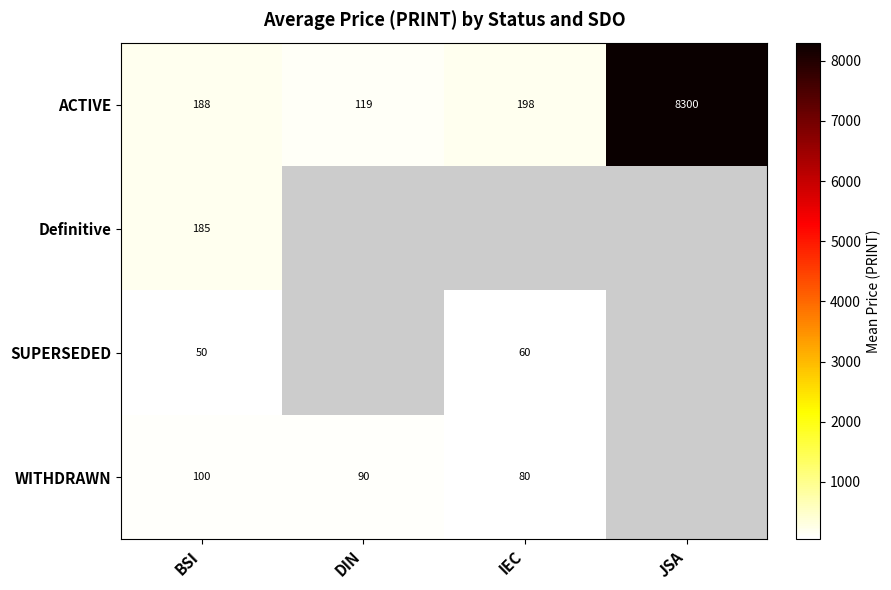

List the labels in order of ACTIVE value, largest first.

JSA, IEC, BSI, DIN